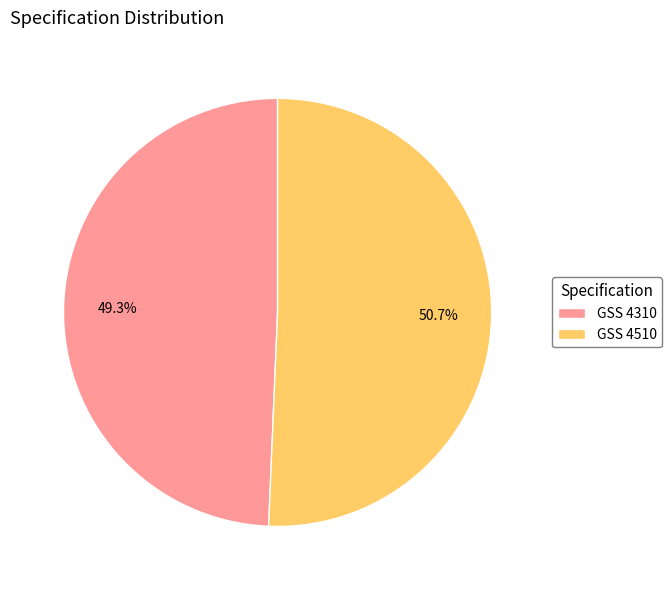

What percentage is the GSS 4310 slice, to the nearest percent?

49%